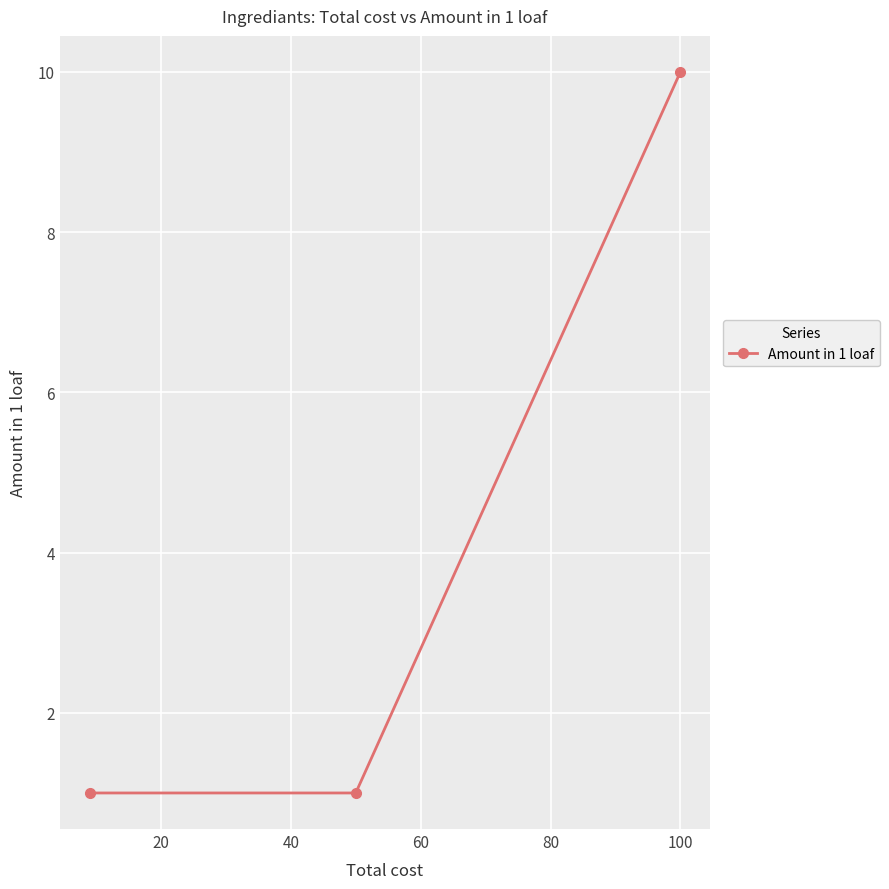

What is the sum of all values?

12